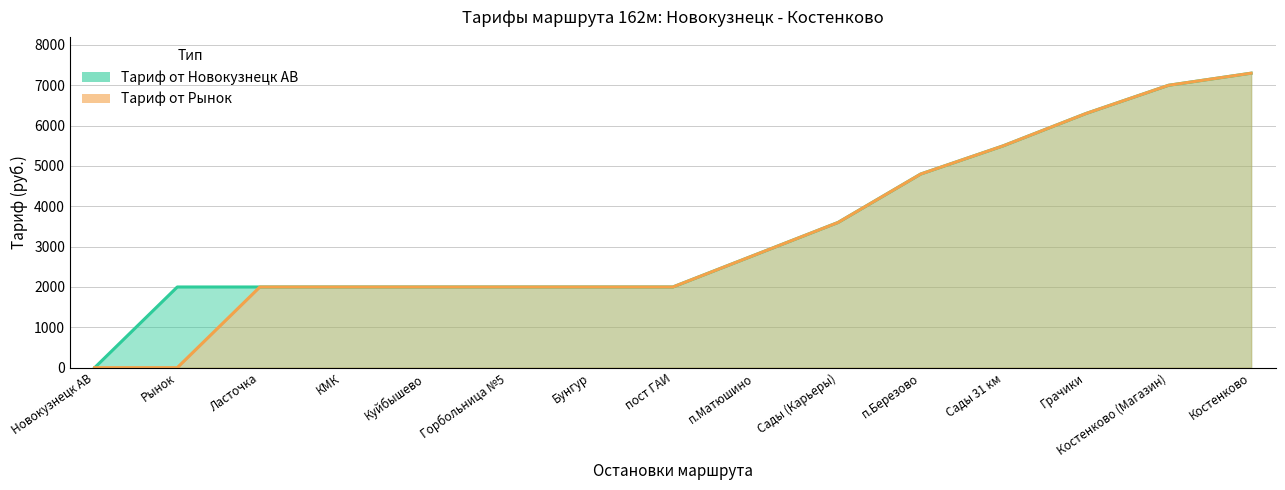

True or false: Тариф от Новокузнецк АВ and Тариф от Рынок intersect in this chart.

False